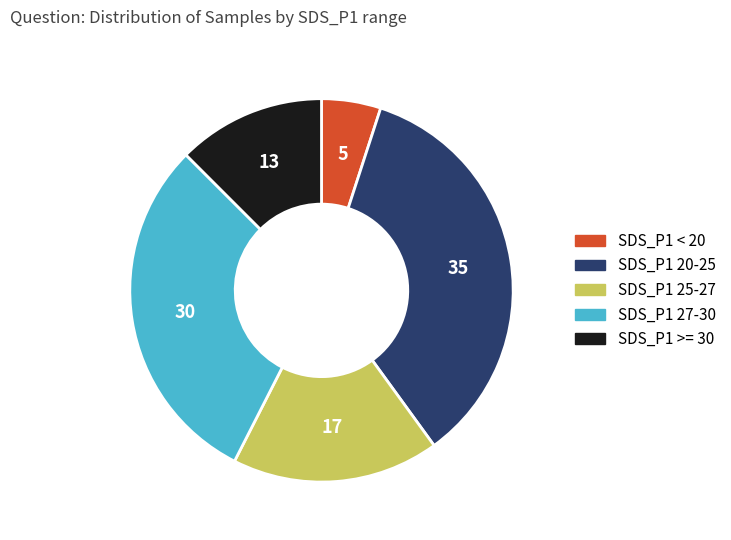

Which has a higher value, SDS_P1 20-25 or SDS_P1 25-27?

SDS_P1 20-25